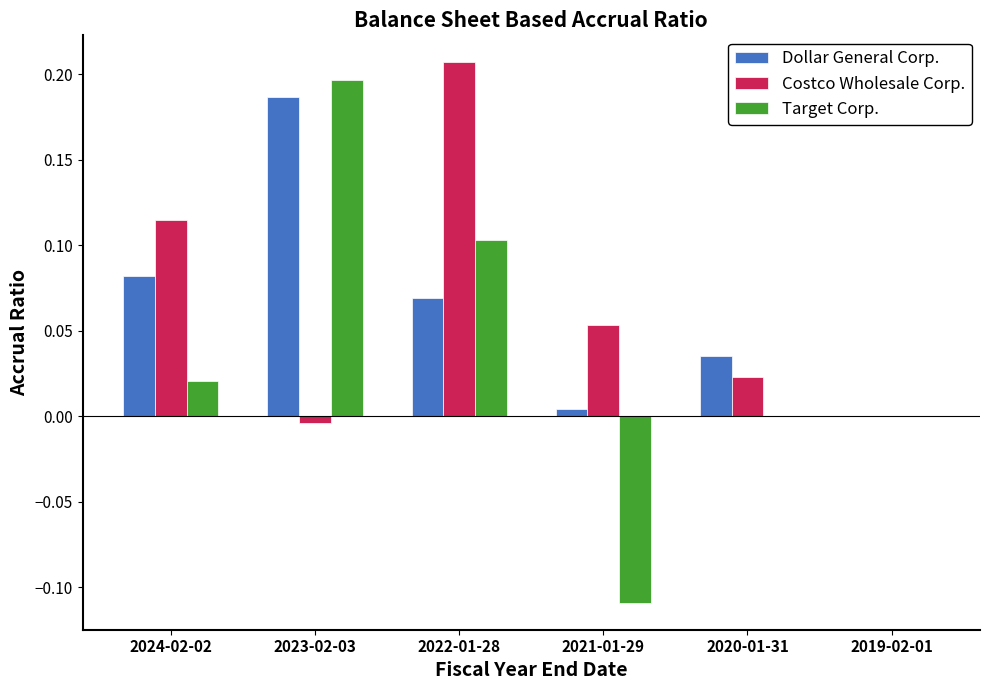

Which series changed the most between 2024-02-02 and 2020-01-31?

Costco Wholesale Corp.